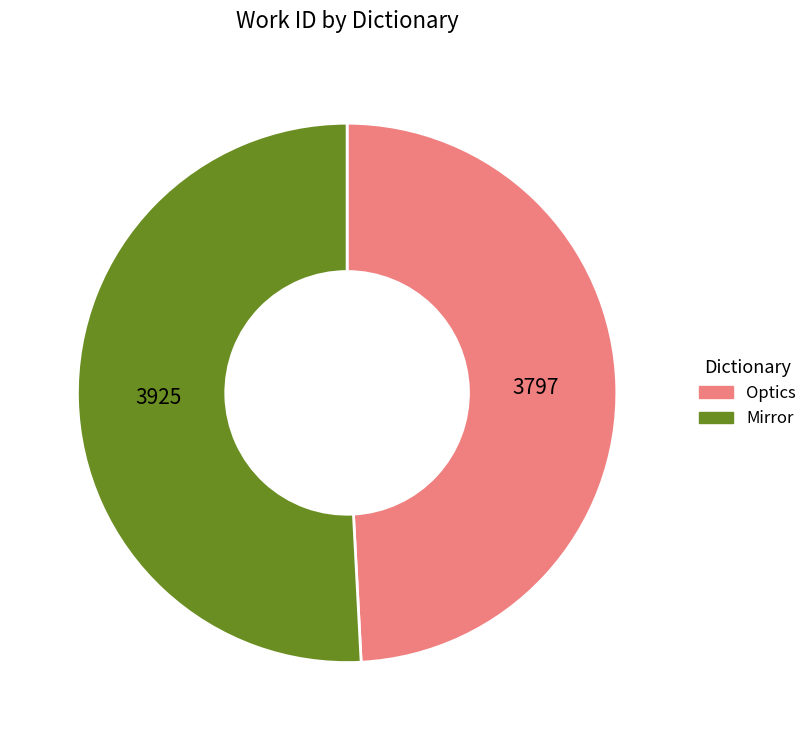

Which category has the biggest portion of the pie?

Mirror